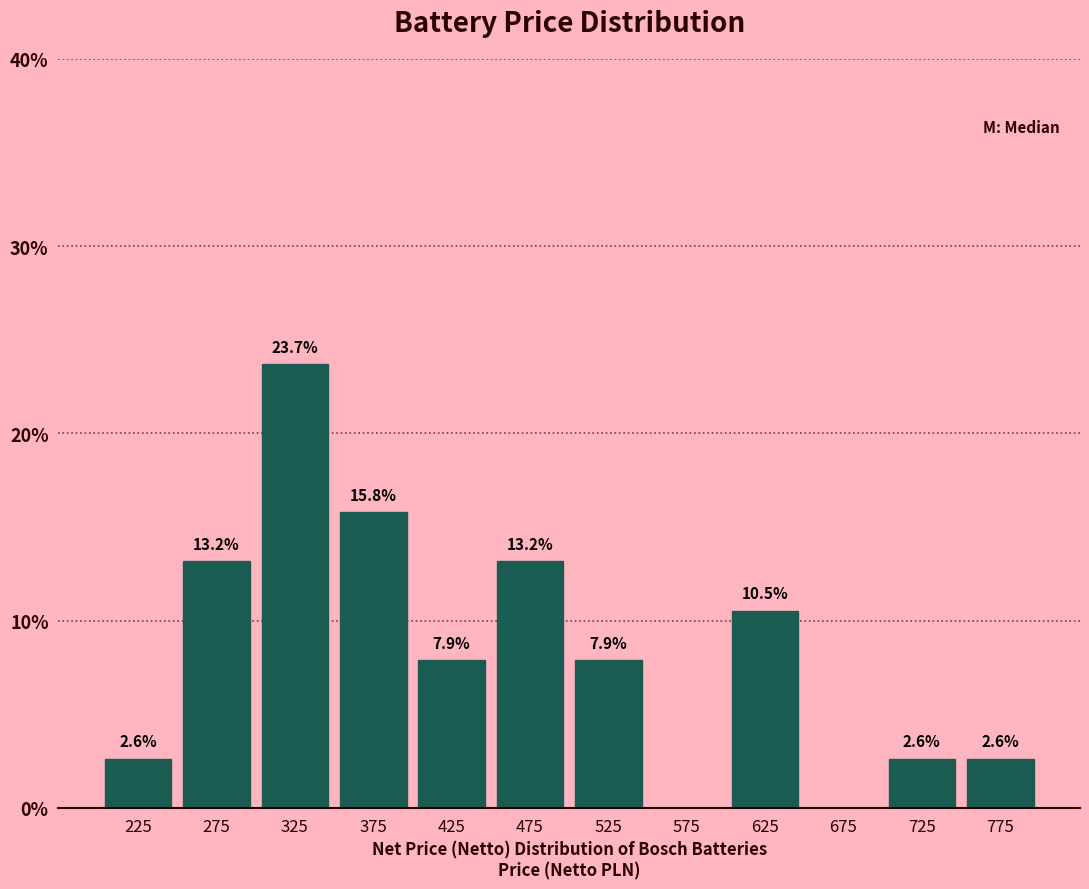

Over which range of the x-axis is the bar tallest?

300 to 350